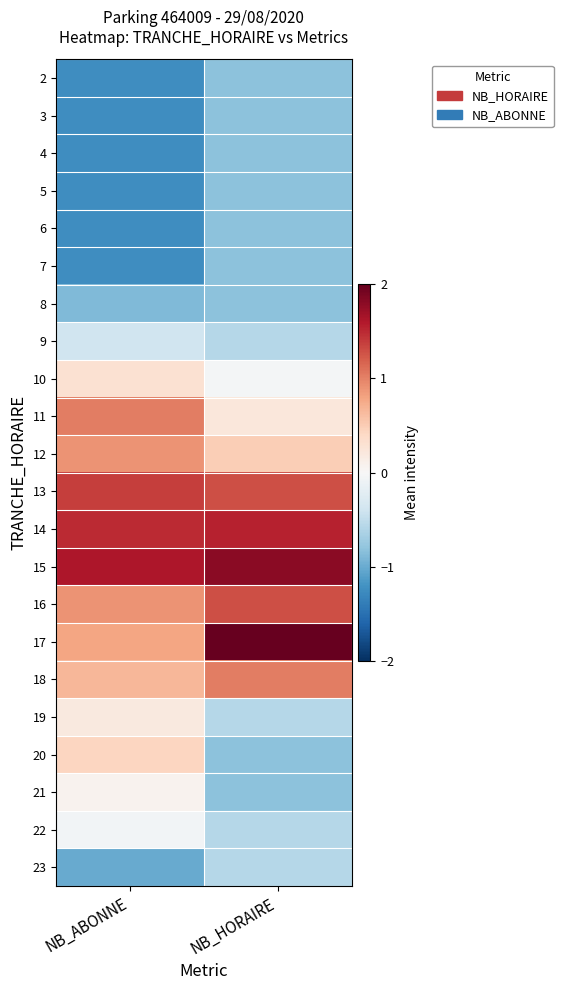

Reading left to right, list all the values displayed in this chart.

2: NB_ABONNE=-1.2	NB_HORAIRE=-0.8
3: NB_ABONNE=-1.2	NB_HORAIRE=-0.8
4: NB_ABONNE=-1.2	NB_HORAIRE=-0.8
5: NB_ABONNE=-1.2	NB_HORAIRE=-0.8
6: NB_ABONNE=-1.2	NB_HORAIRE=-0.8
7: NB_ABONNE=-1.2	NB_HORAIRE=-0.8
8: NB_ABONNE=-0.9	NB_HORAIRE=-0.8
9: NB_ABONNE=-0.4	NB_HORAIRE=-0.6
10: NB_ABONNE=0.3	NB_HORAIRE=-0.0
11: NB_ABONNE=1.0	NB_HORAIRE=0.2
12: NB_ABONNE=0.9	NB_HORAIRE=0.5
13: NB_ABONNE=1.4	NB_HORAIRE=1.3
14: NB_ABONNE=1.5	NB_HORAIRE=1.5
15: NB_ABONNE=1.6	NB_HORAIRE=1.8
16: NB_ABONNE=0.9	NB_HORAIRE=1.3
17: NB_ABONNE=0.8	NB_HORAIRE=2.1
18: NB_ABONNE=0.7	NB_HORAIRE=1.0
19: NB_ABONNE=0.2	NB_HORAIRE=-0.6
20: NB_ABONNE=0.4	NB_HORAIRE=-0.8
21: NB_ABONNE=0.1	NB_HORAIRE=-0.8
22: NB_ABONNE=-0.0	NB_HORAIRE=-0.6
23: NB_ABONNE=-1.0	NB_HORAIRE=-0.6